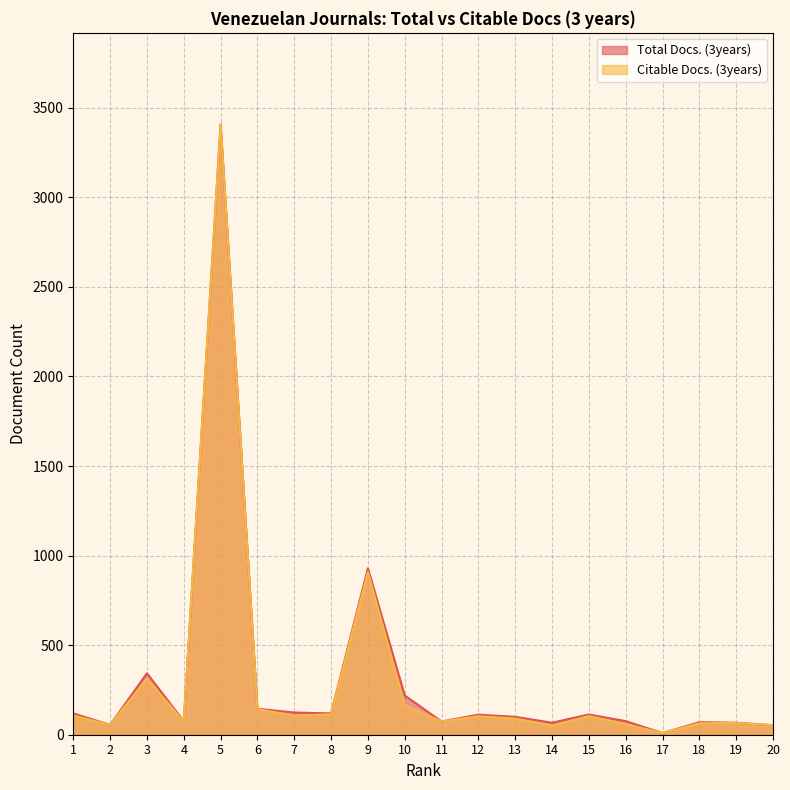

How many lines are shown in the chart?

2